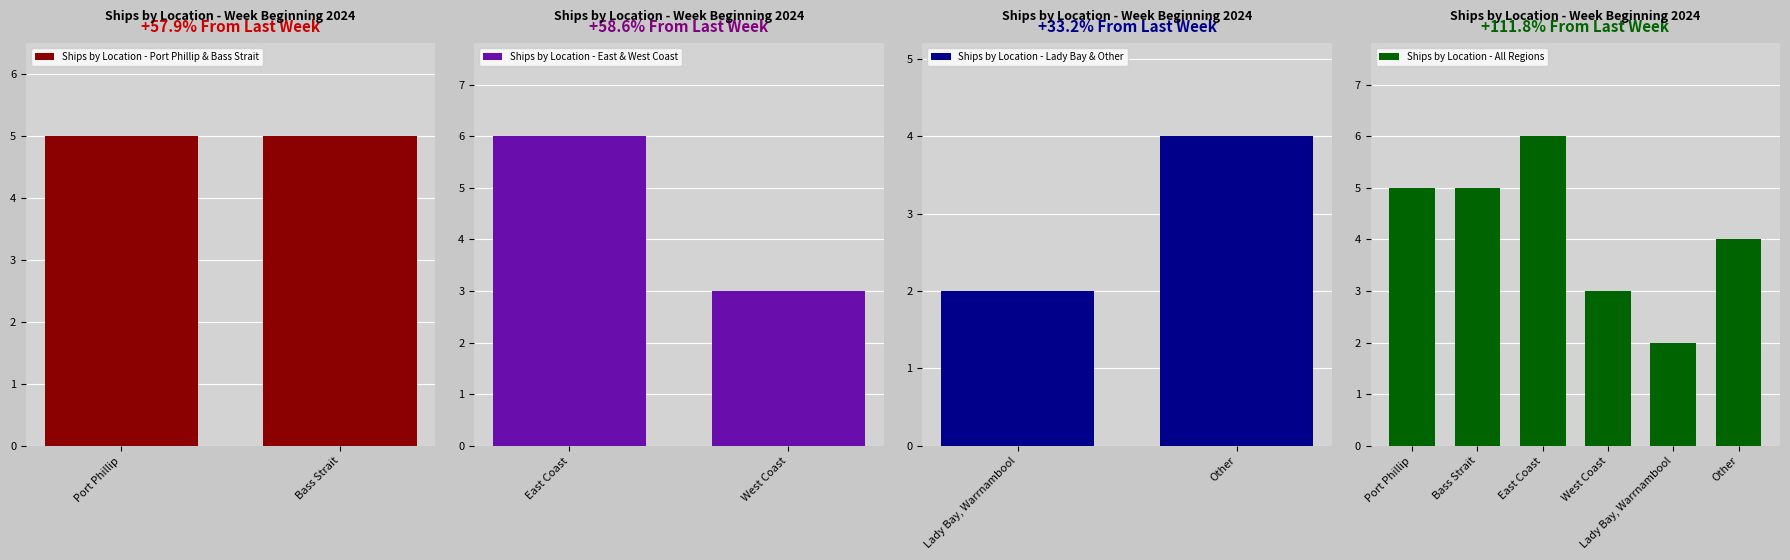

At which category does the chart reach its peak across all series?

East Coast